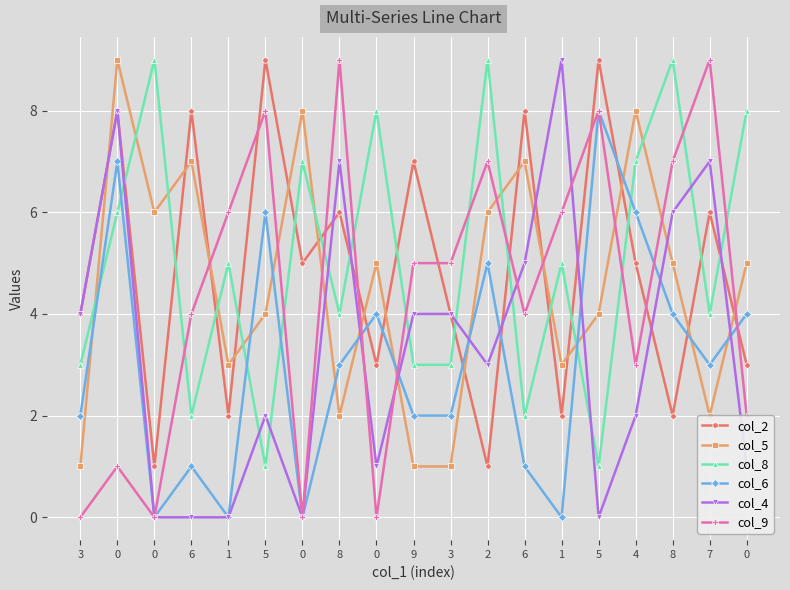

What is the spread (max minus min) of values at 0?

8